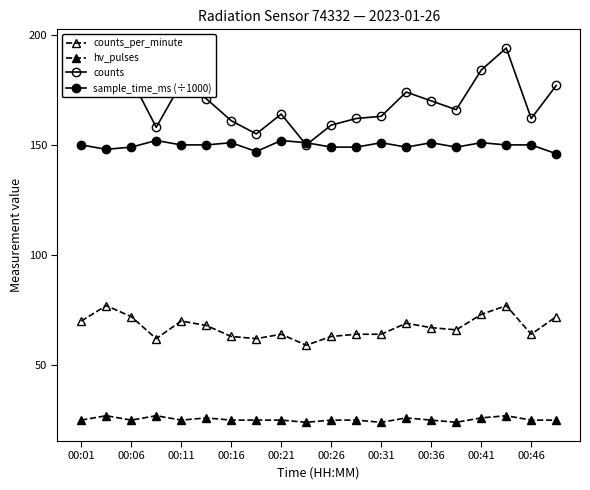

True or false: hv_pulses has more than 1 interior local peaks.

True